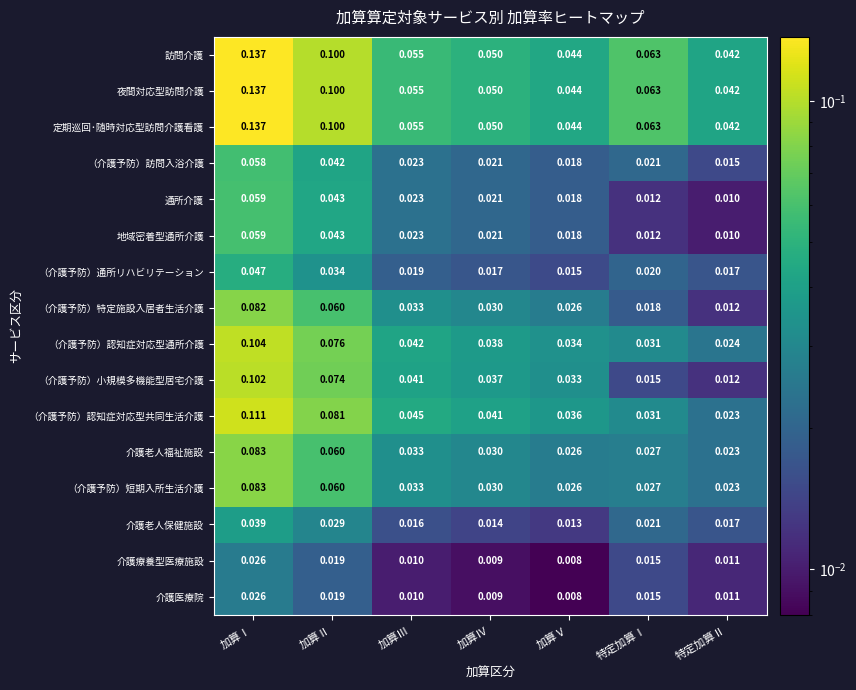

List the labels in order of （介護予防）短期入所生活介護 value, largest first.

加算Ⅰ, 加算Ⅱ, 加算Ⅲ, 加算Ⅳ, 特定加算Ⅰ, 加算Ⅴ, 特定加算Ⅱ